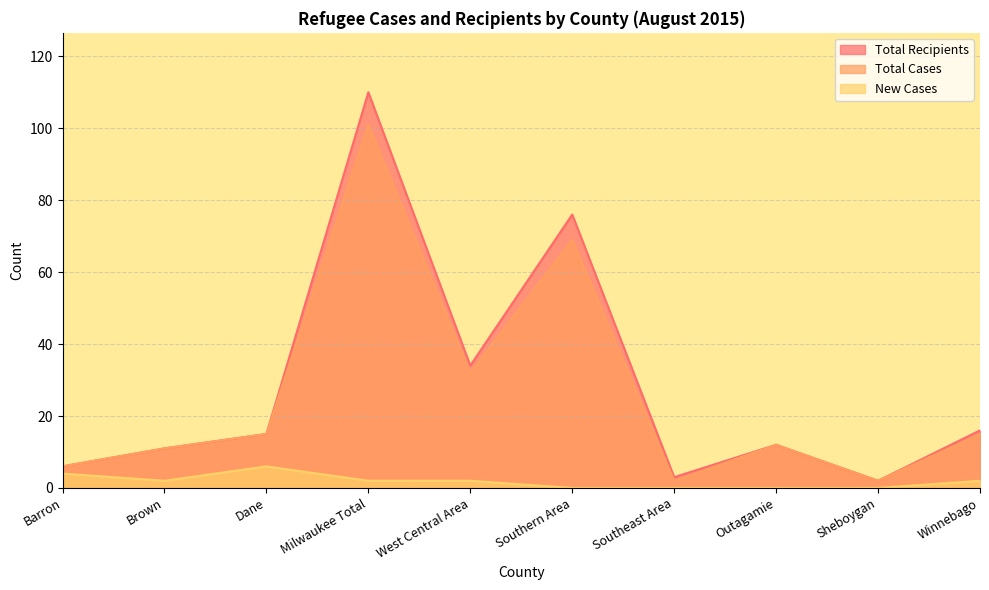

In Total Cases, how many points are higher than both neighbors (excluding endpoints)?

3